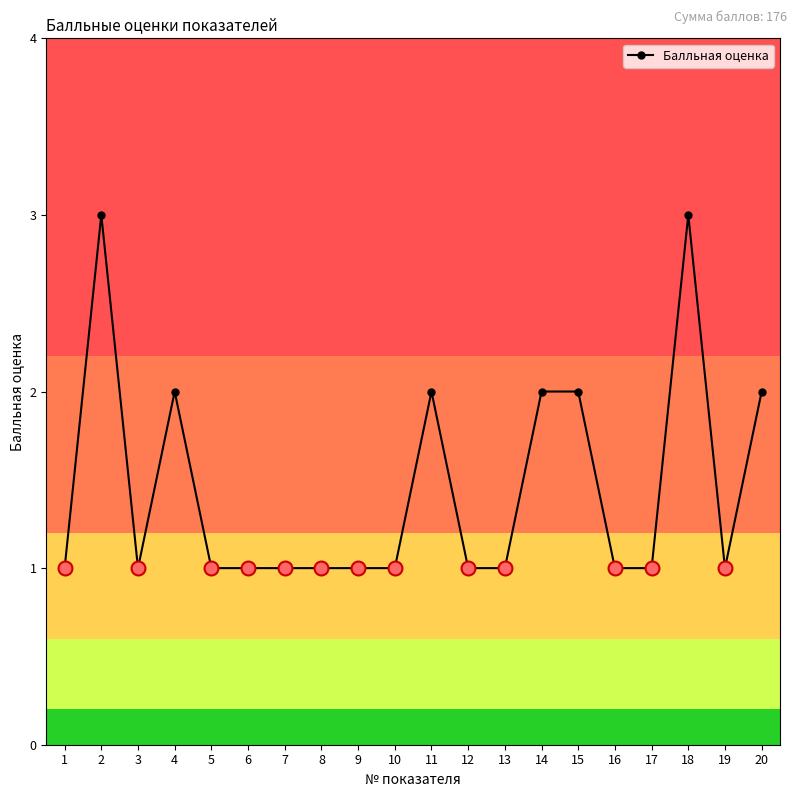

What is the ratio of the value at 12 to the value at 6?

1.0